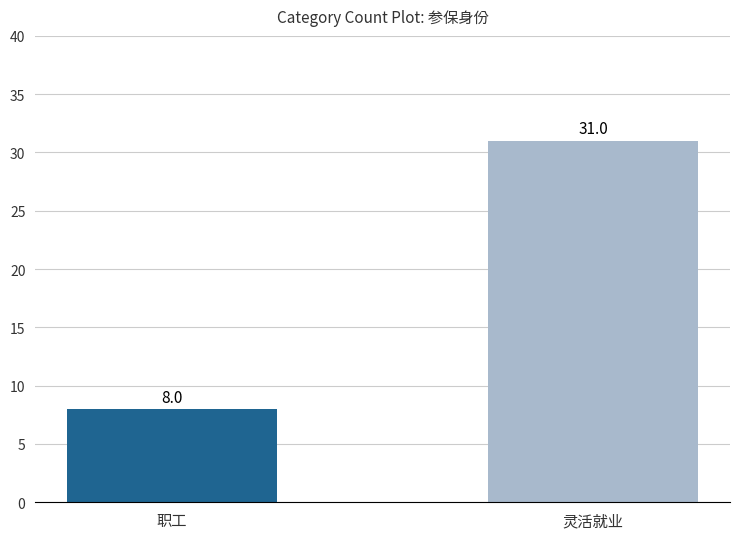

List the labels in order of value, smallest first.

职工, 灵活就业